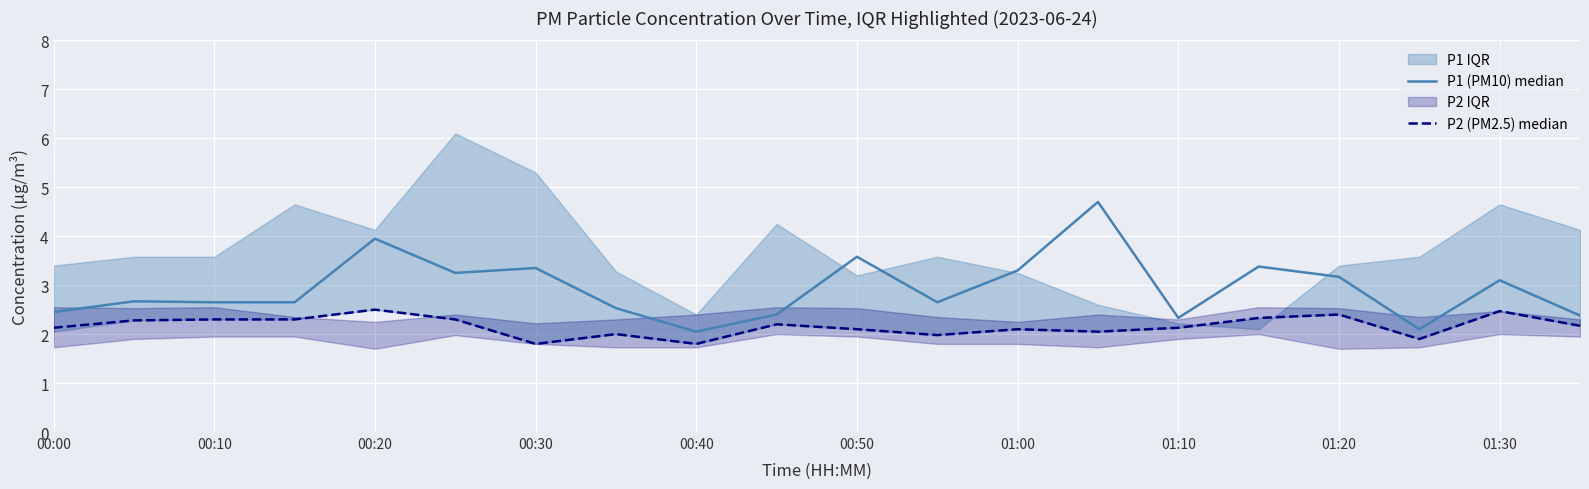

Which series has the largest range (max minus min)?

P1 (PM10) median